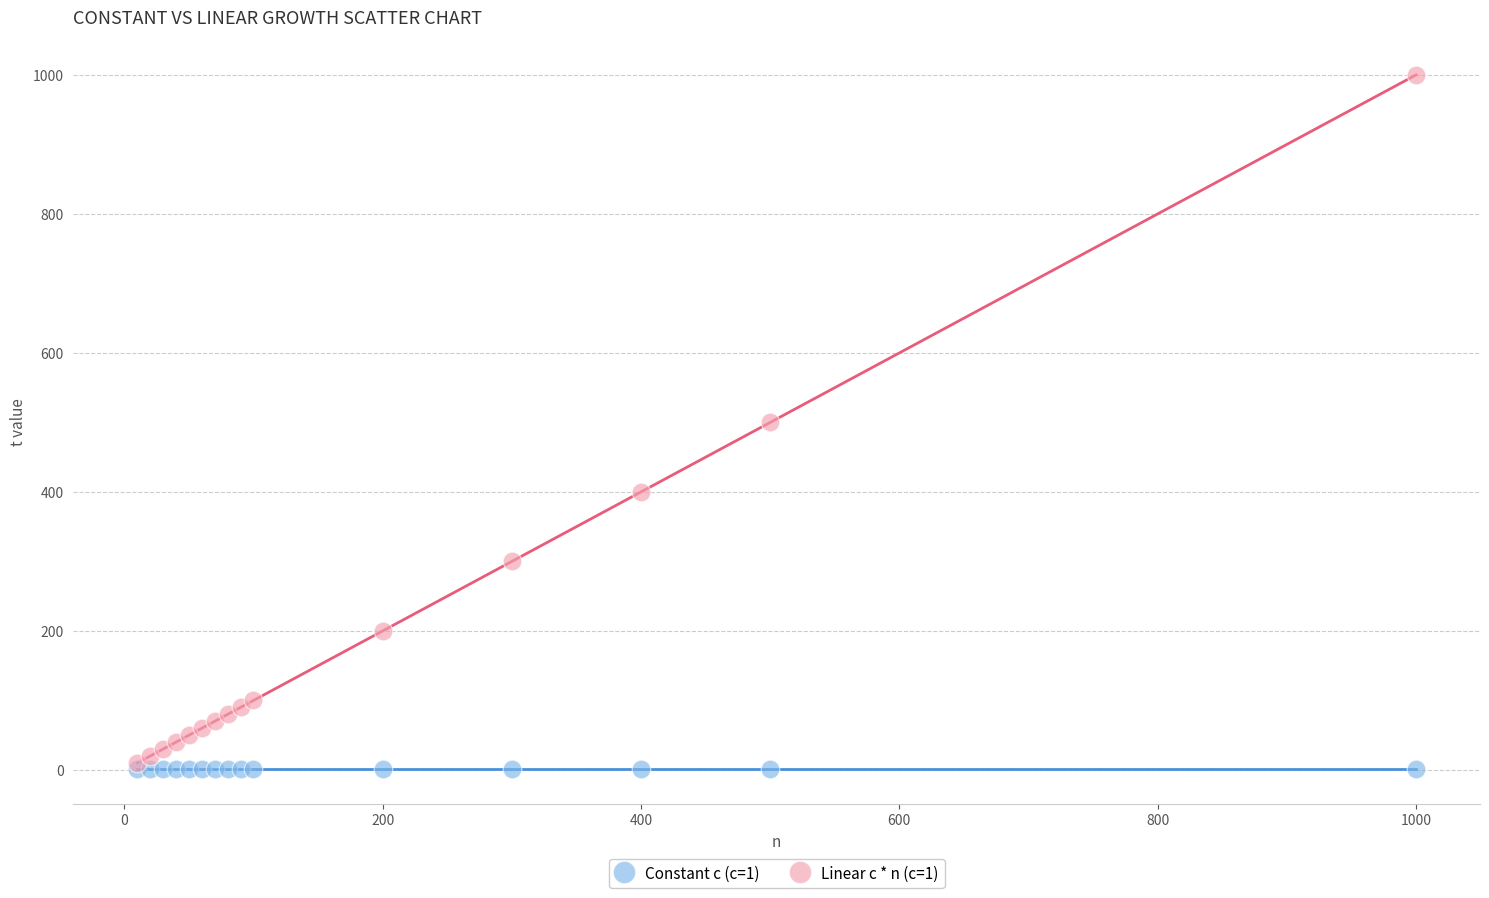

Which series contains the lowest Y value?

Constant c (c=1)